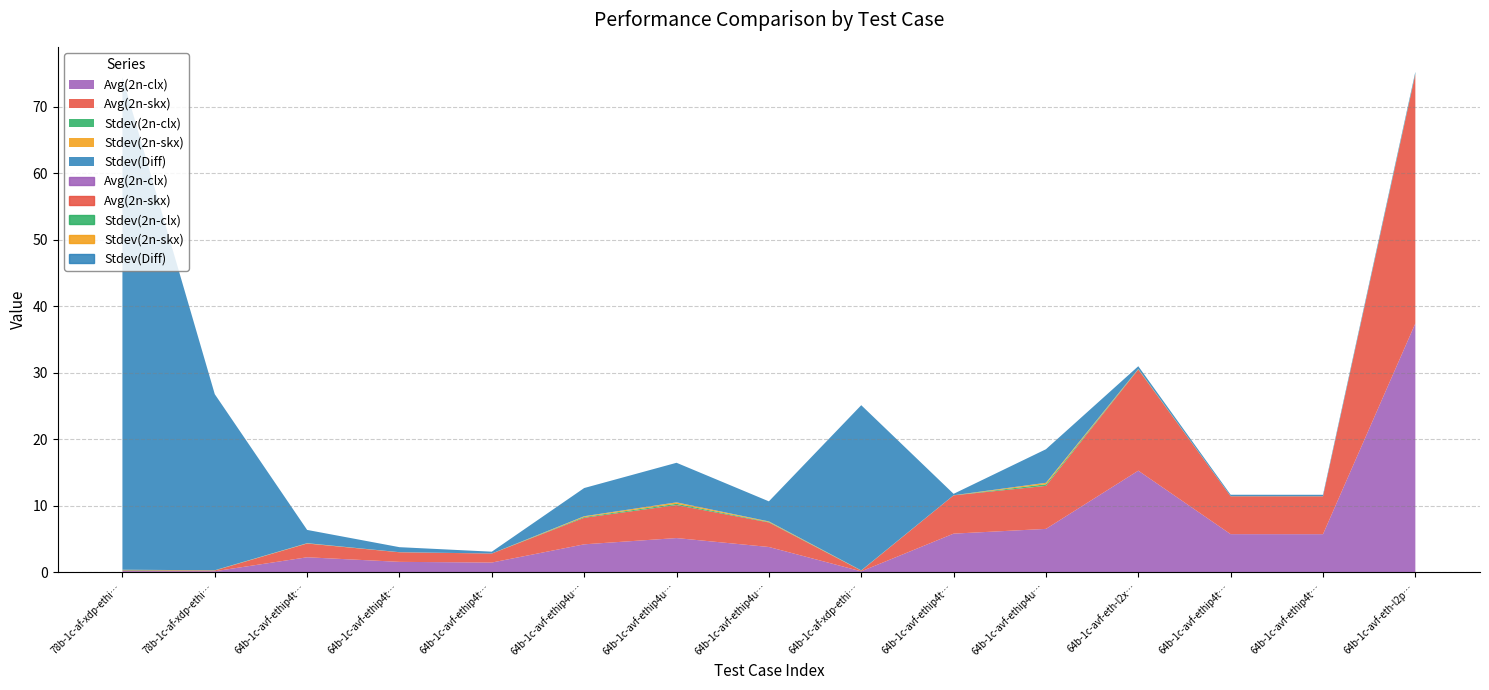

At how many categories does at least one series exceed 42?

1